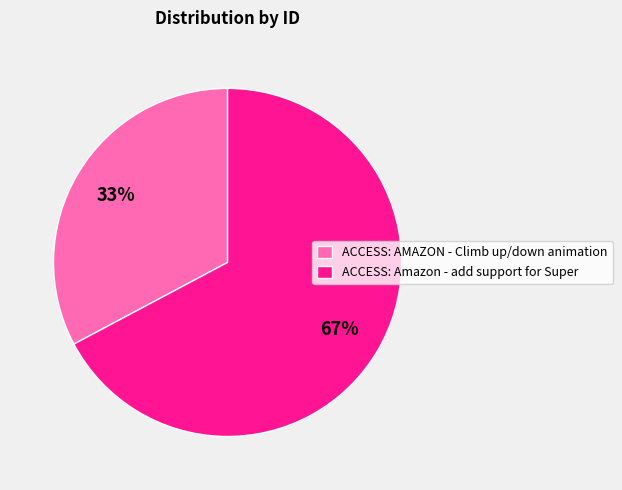

The ACCESS: AMAZON - Climb up/down animation slice represents 19% of the pie. True or false?

False